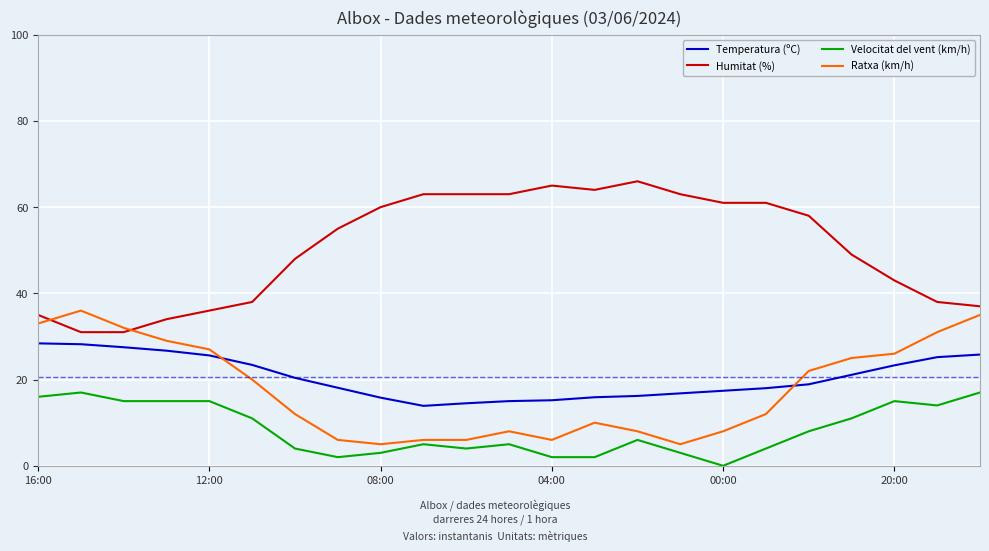

True or false: Velocitat del vent (km/h) and Temperatura (ºC) cross at least once.

False